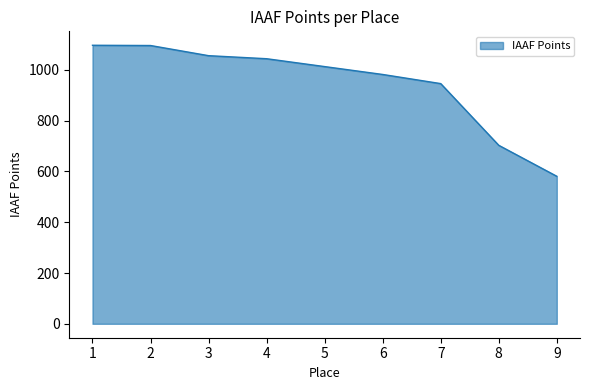

True or false: the data shows 1596 at 5.

False